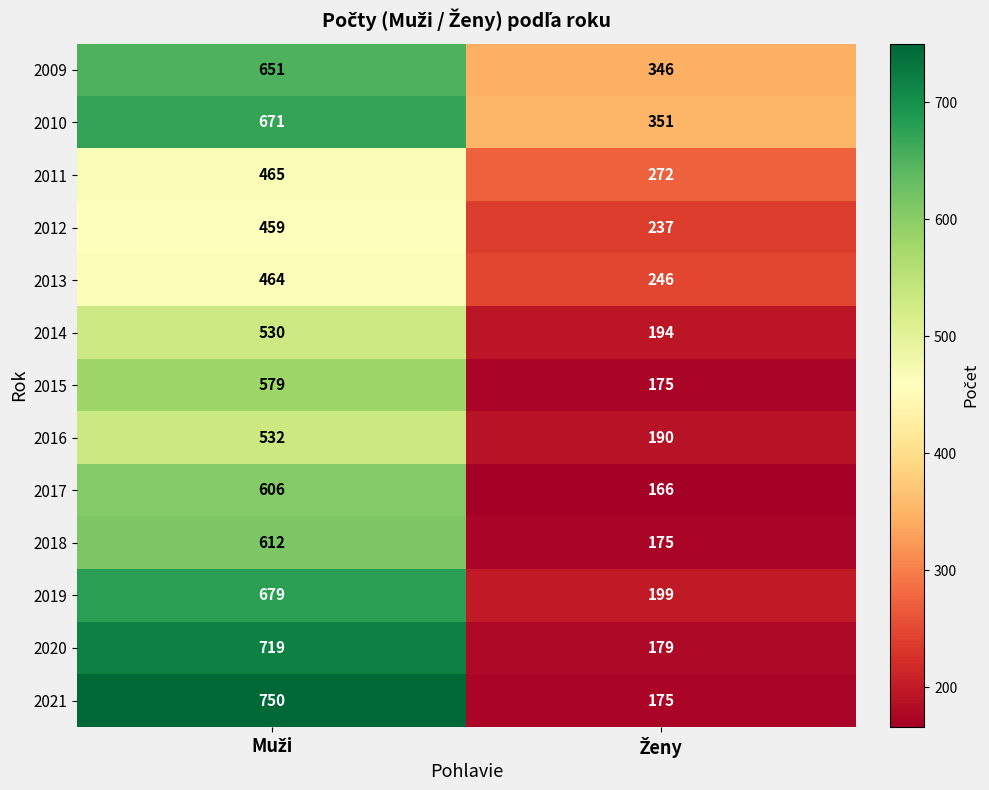

Which series has the widest spread of values?

2021